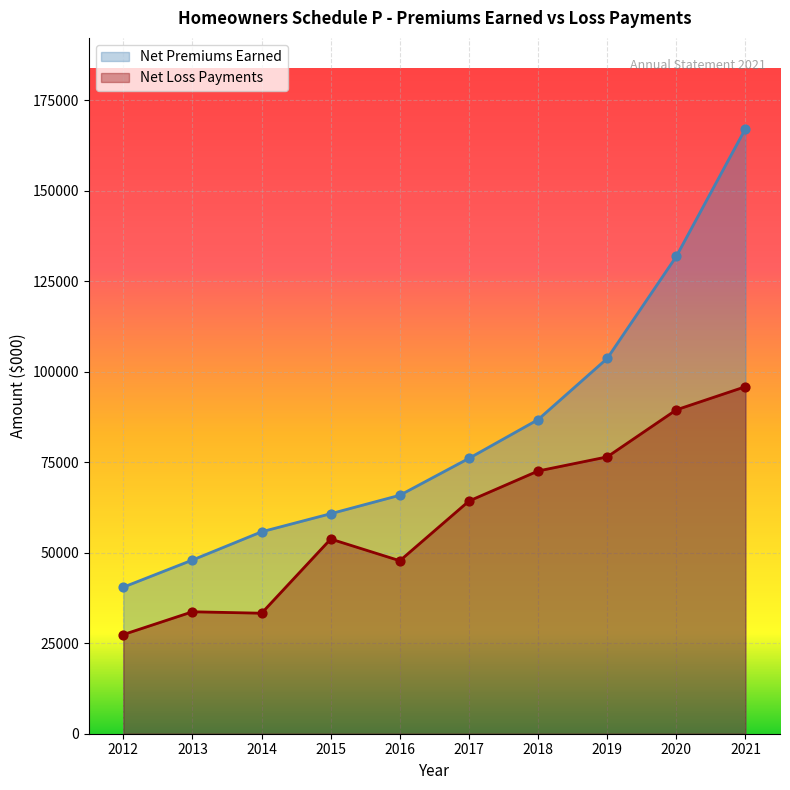

What is the total value across all series at 2021?

263100